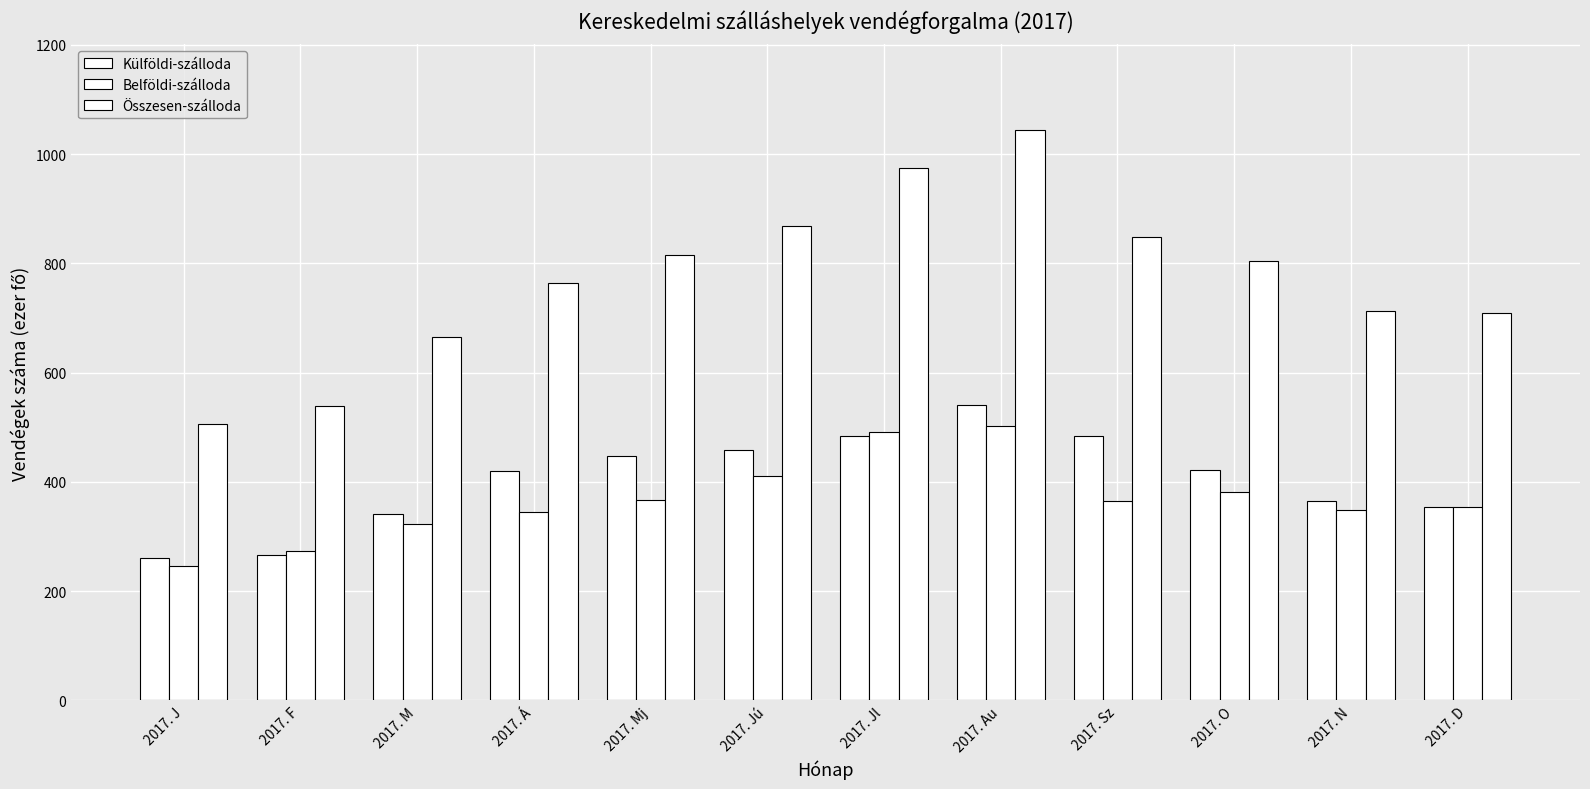

The value of Összesen-szálloda at 2017. F is 199.9. True or false?

False